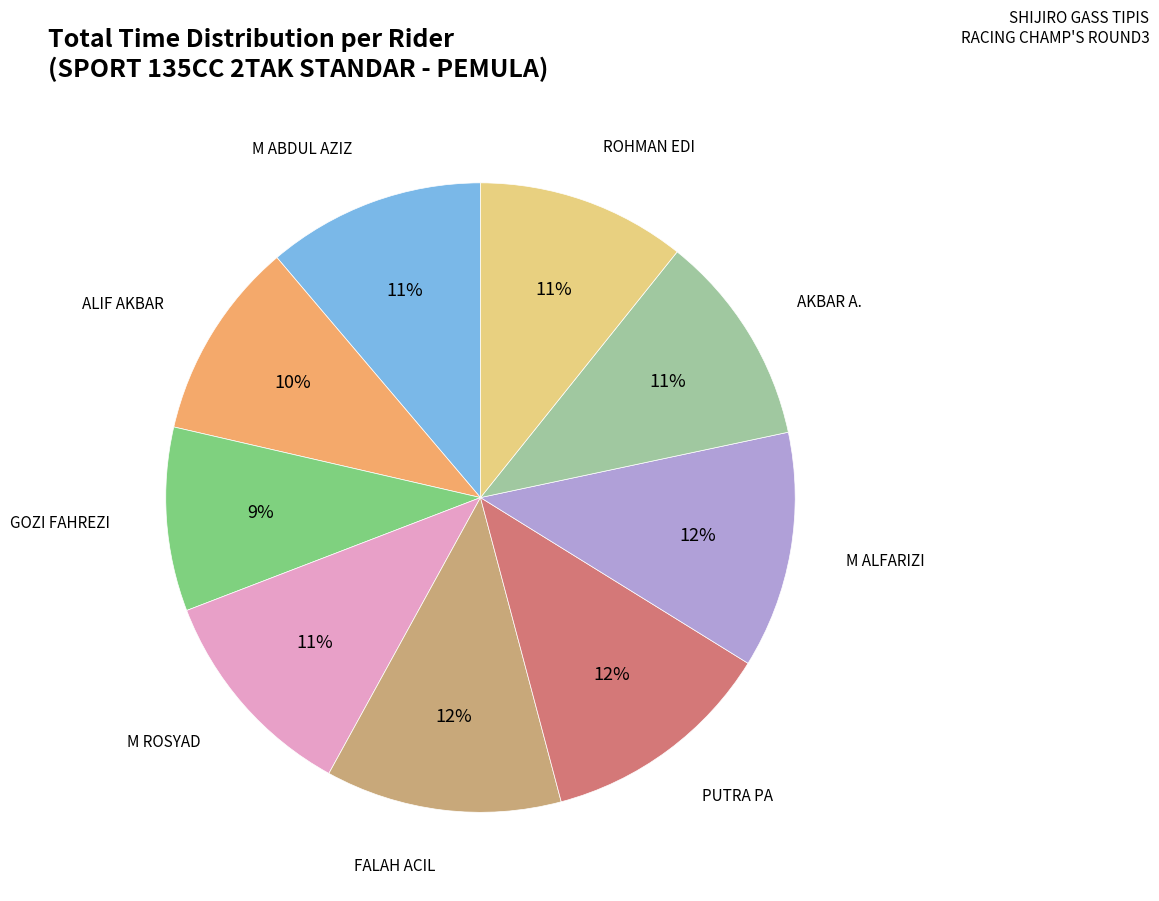

Is there a majority slice in this chart?

No